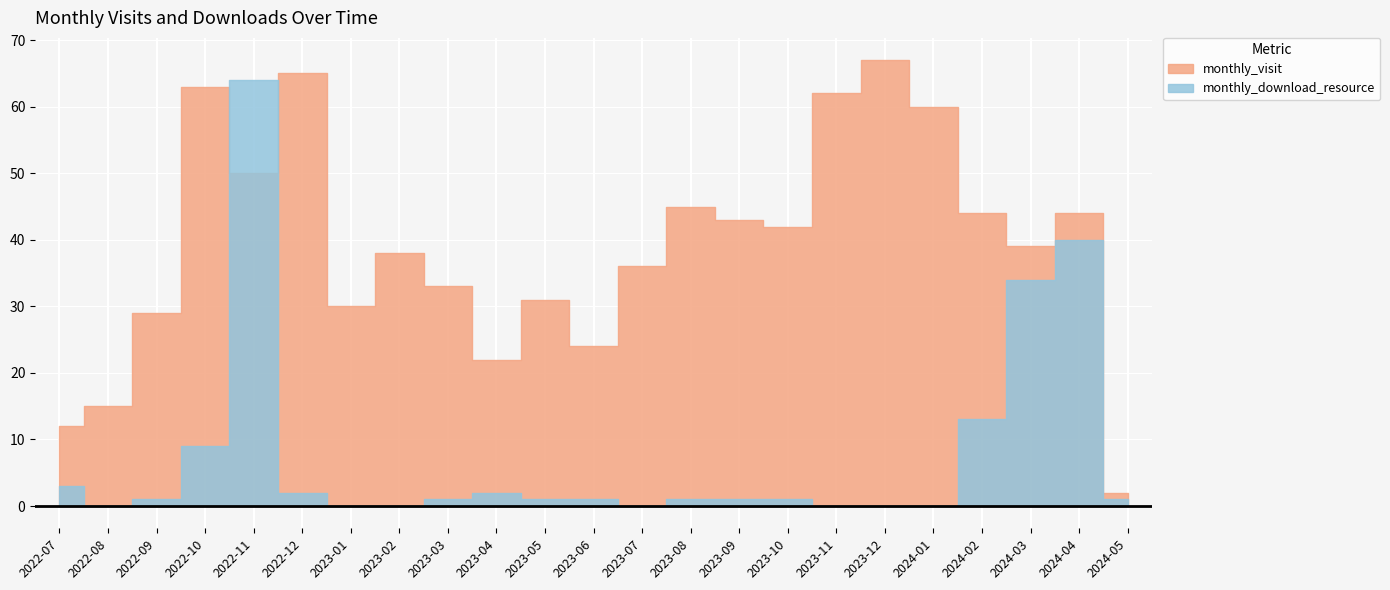

List the series in order of their overall mean, highest first.

monthly_visit, monthly_download_resource